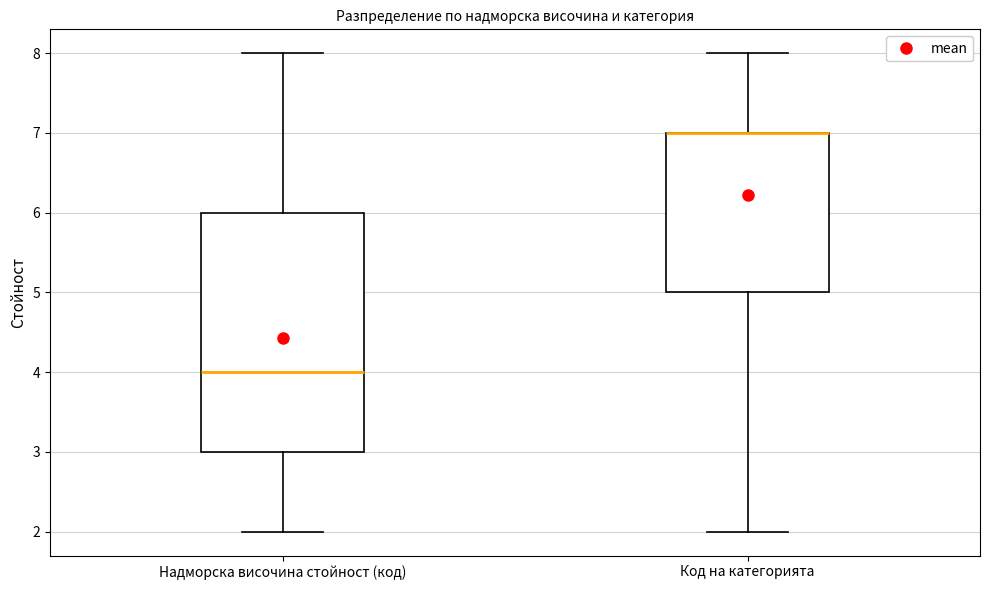

Where does the upper whisker of the box for Код на категорията end on the y-axis? The values are not printed on the chart, so give them approximately, as read against the axis.

8